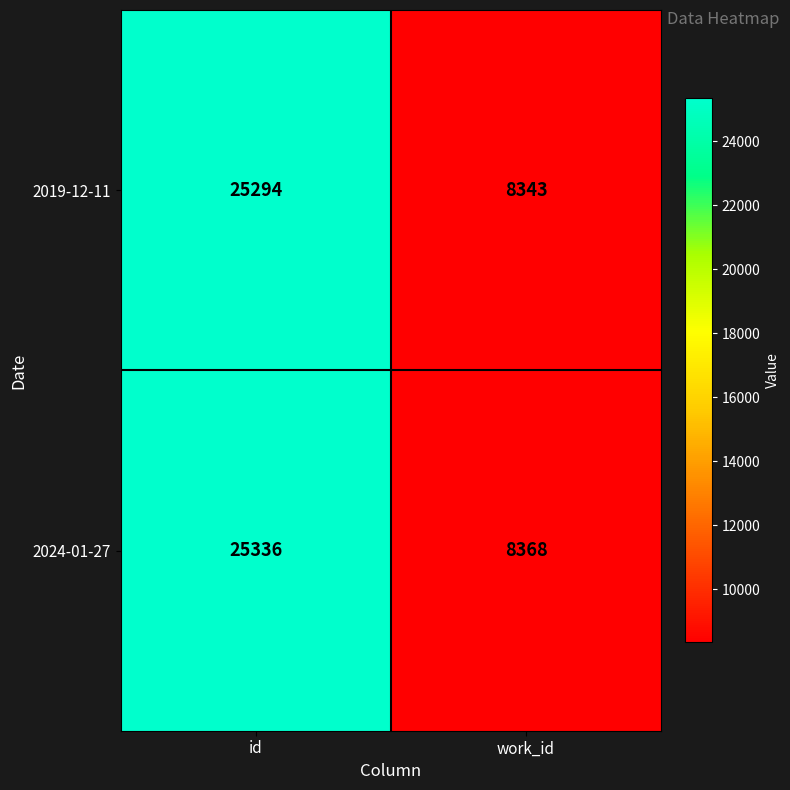

What is the average value of the 2024-01-27 series?

16852